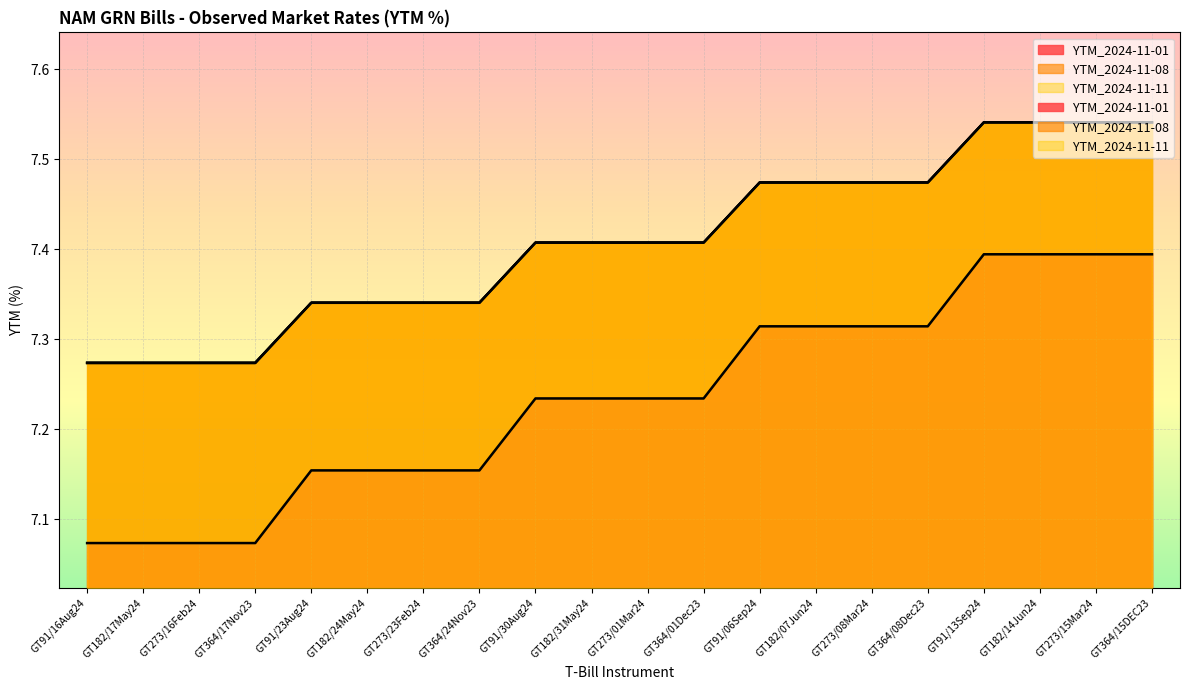

True or false: YTM_2024-11-08 has a value of 10.4 at GT182/14Jun24.

False